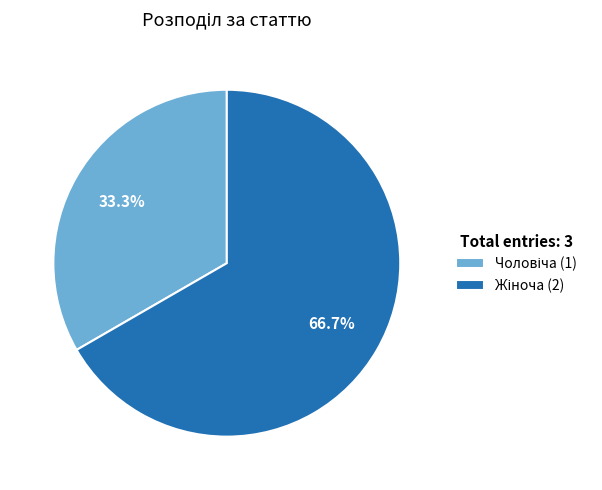

Does any single category account for the majority?

Yes